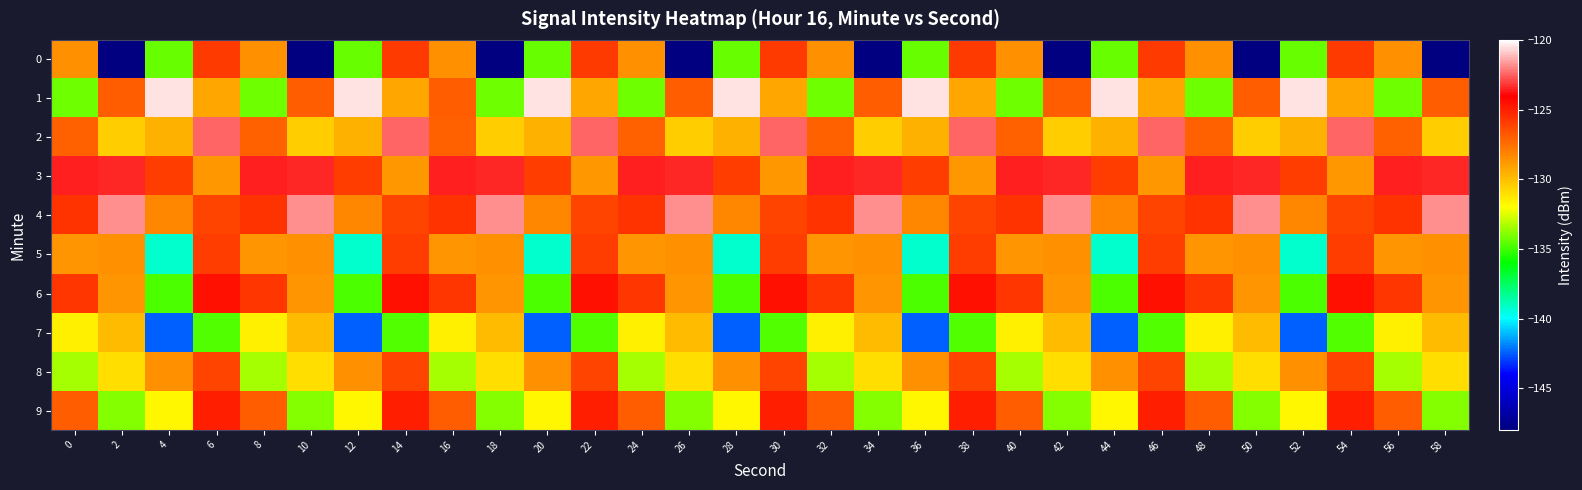

Reading left to right, list all the values displayed in this chart.

0: 0=-128.6	2=-148.2	4=-134.4	6=-125.8	8=-128.6	10=-148.2	12=-134.4	14=-125.8	16=-128.6	18=-148.2	20=-134.4	22=-125.8	24=-128.6	26=-148.2	28=-134.4	30=-125.8	32=-128.6	34=-148.2	36=-134.4	38=-125.8	40=-128.6	42=-148.2	44=-134.4	46=-125.8	48=-128.6	50=-148.2	52=-134.4	54=-125.8	56=-128.6	58=-148.2
1: 0=-134.3	2=-126.9	4=-120.5	6=-129.2	8=-134.3	10=-126.9	12=-120.5	14=-129.2	16=-126.9	18=-134.3	20=-120.5	22=-129.2	24=-134.3	26=-126.9	28=-120.5	30=-129.2	32=-134.3	34=-126.9	36=-120.5	38=-129.2	40=-134.3	42=-126.9	44=-120.5	46=-129.2	48=-134.3	50=-126.9	52=-120.5	54=-129.2	56=-134.3	58=-126.9
2: 0=-127.0	2=-130.4	4=-129.6	6=-122.5	8=-127.0	10=-130.4	12=-129.6	14=-122.5	16=-127.0	18=-130.4	20=-129.6	22=-122.5	24=-127.0	26=-130.4	28=-129.6	30=-122.5	32=-127.0	34=-130.4	36=-129.6	38=-122.5	40=-127.0	42=-130.4	44=-129.6	46=-122.5	48=-127.0	50=-130.4	52=-129.6	54=-122.5	56=-127.0	58=-130.4
3: 0=-123.6	2=-123.4	4=-126.0	6=-128.8	8=-123.6	10=-123.4	12=-126.0	14=-128.8	16=-123.6	18=-123.4	20=-126.0	22=-128.8	24=-123.6	26=-123.4	28=-126.0	30=-128.8	32=-123.6	34=-123.4	36=-126.0	38=-128.8	40=-123.6	42=-123.4	44=-126.0	46=-128.8	48=-123.6	50=-123.4	52=-126.0	54=-128.8	56=-123.6	58=-123.4
4: 0=-125.7	2=-121.8	4=-128.3	6=-126.2	8=-125.7	10=-121.8	12=-128.3	14=-126.2	16=-125.7	18=-121.8	20=-128.3	22=-126.2	24=-125.7	26=-121.8	28=-128.3	30=-126.2	32=-125.7	34=-121.8	36=-128.3	38=-126.2	40=-125.7	42=-121.8	44=-128.3	46=-126.2	48=-125.7	50=-121.8	52=-128.3	54=-126.2	56=-125.7	58=-121.8
5: 0=-128.7	2=-128.6	4=-139.1	6=-126.0	8=-128.7	10=-128.6	12=-139.1	14=-126.0	16=-128.7	18=-128.6	20=-139.1	22=-126.0	24=-128.7	26=-128.6	28=-139.1	30=-126.0	32=-128.7	34=-128.6	36=-139.1	38=-126.0	40=-128.7	42=-128.6	44=-139.1	46=-126.0	48=-128.7	50=-128.6	52=-139.1	54=-126.0	56=-128.7	58=-128.6
6: 0=-125.7	2=-128.7	4=-134.8	6=-124.6	8=-125.7	10=-128.7	12=-134.8	14=-124.6	16=-125.7	18=-128.7	20=-134.8	22=-124.6	24=-125.7	26=-128.7	28=-134.8	30=-124.6	32=-125.7	34=-128.7	36=-134.8	38=-124.6	40=-125.7	42=-128.7	44=-134.8	46=-124.6	48=-125.7	50=-128.7	52=-134.8	54=-124.6	56=-125.7	58=-128.7
7: 0=-131.5	2=-129.9	4=-142.5	6=-134.8	8=-131.5	10=-129.9	12=-142.5	14=-134.8	16=-131.5	18=-129.9	20=-142.5	22=-134.8	24=-131.5	26=-129.9	28=-142.5	30=-134.8	32=-131.5	34=-129.9	36=-142.5	38=-134.8	40=-131.5	42=-129.9	44=-142.5	46=-134.8	48=-131.5	50=-129.9	52=-142.5	54=-134.8	56=-131.5	58=-129.9
8: 0=-133.4	2=-131.0	4=-128.6	6=-126.2	8=-133.4	10=-131.0	12=-128.6	14=-126.2	16=-133.4	18=-131.0	20=-128.6	22=-126.2	24=-133.4	26=-131.0	28=-128.6	30=-126.2	32=-133.4	34=-131.0	36=-128.6	38=-126.2	40=-133.4	42=-131.0	44=-128.6	46=-126.2	48=-133.4	50=-131.0	52=-128.6	54=-126.2	56=-133.4	58=-131.0
9: 0=-127.0	2=-133.9	4=-131.8	6=-124.9	8=-127.0	10=-133.9	12=-131.8	14=-124.9	16=-127.0	18=-133.9	20=-131.8	22=-124.9	24=-127.0	26=-133.9	28=-131.8	30=-124.9	32=-127.0	34=-133.9	36=-131.8	38=-124.9	40=-127.0	42=-133.9	44=-131.8	46=-124.9	48=-127.0	50=-133.9	52=-131.8	54=-124.9	56=-127.0	58=-133.9